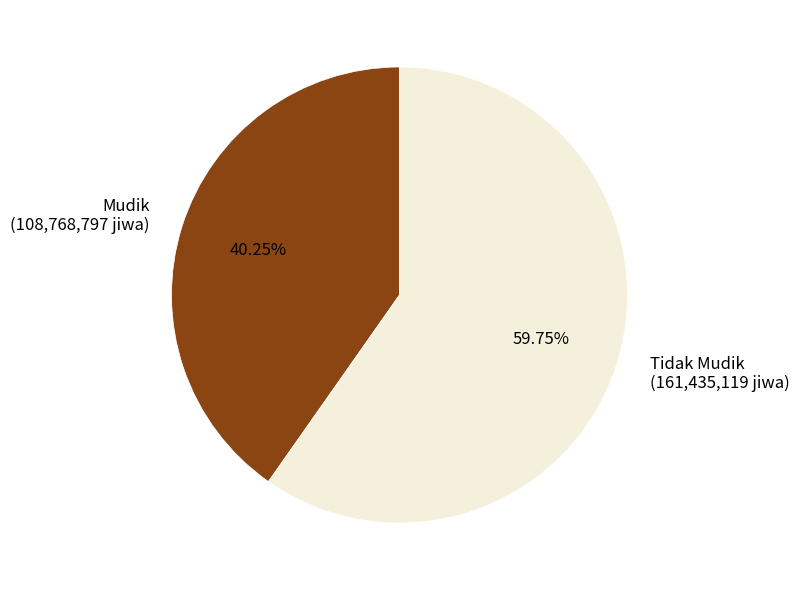

What is the total percentage of Mudik and Tidak Mudik?

100.0%